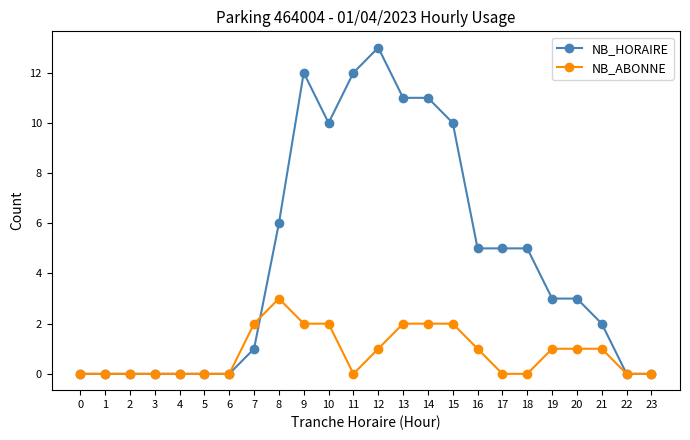

Reading left to right, list all the values displayed in this chart.

NB_HORAIRE: 0	0	0	0	0	0	0	1	6	12	10	12	13	11	11	10	5	5	5	3	3	2	0	0
NB_ABONNE: 0	0	0	0	0	0	0	2	3	2	2	0	1	2	2	2	1	0	0	1	1	1	0	0